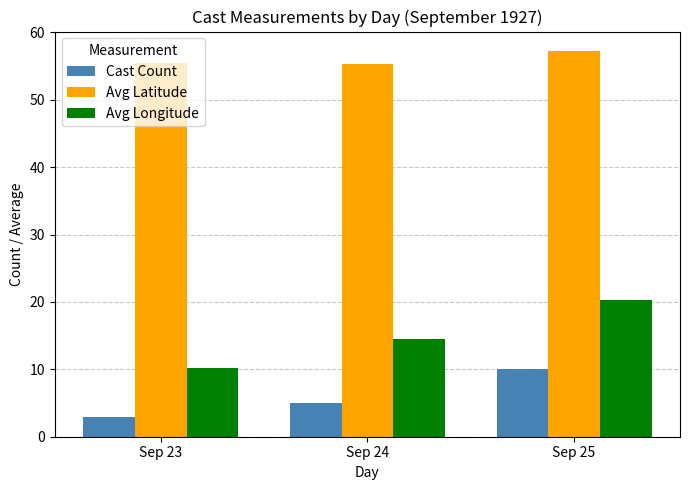

What is the total value across all series at Sep 24?

74.8